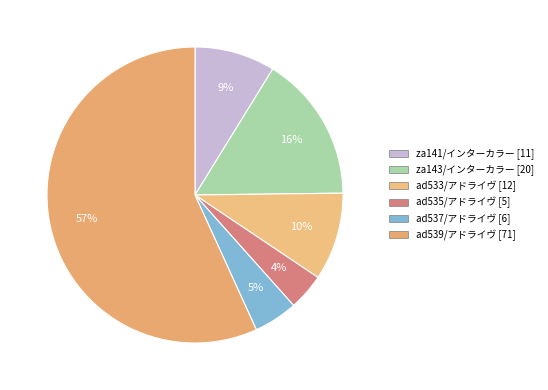

Combined, do ad537/アドライヴ and za143/インターカラー account for over 50%?

No